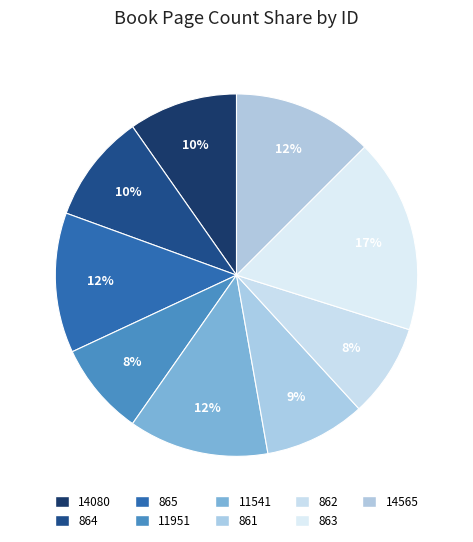

Count the number of slices in the pie.

9